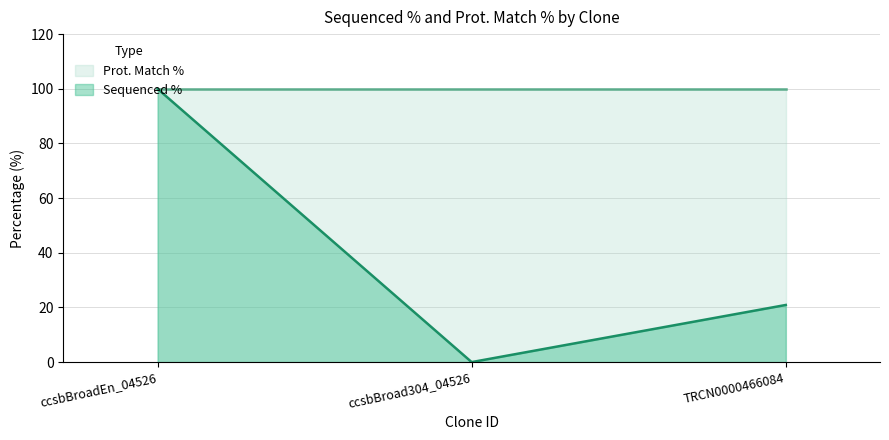

How many values are above zero?

2